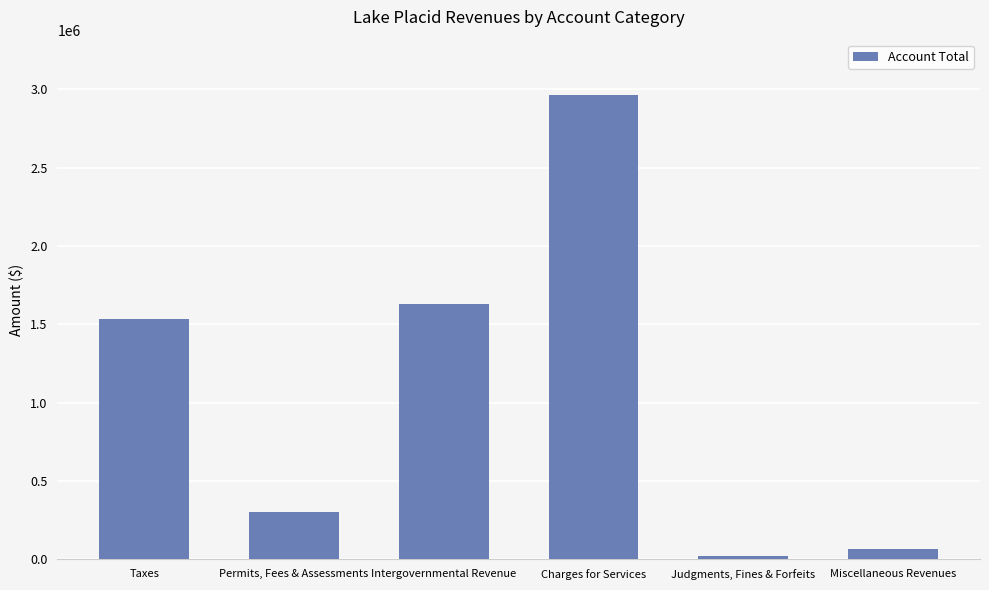

What position from the left is Taxes?

1